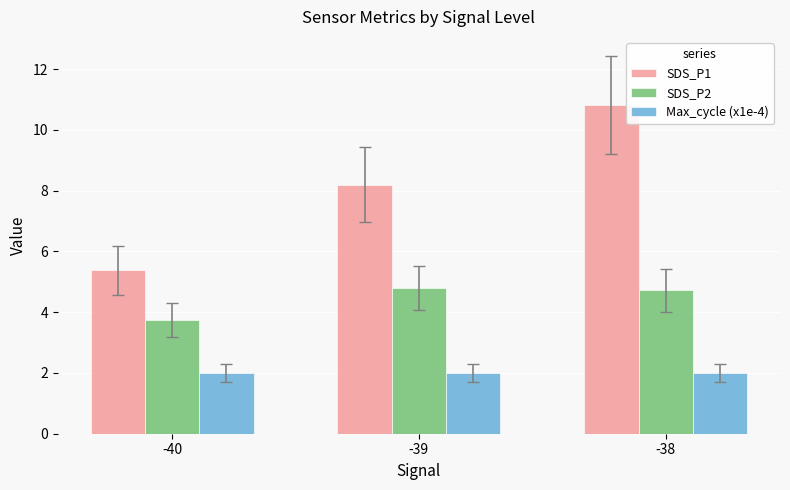

Which series has the widest spread of values?

SDS_P1